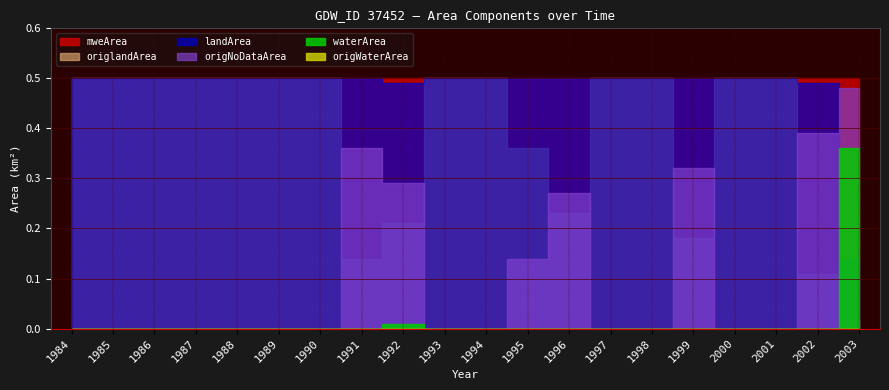

Which series has the widest spread of values?

origNoDataArea